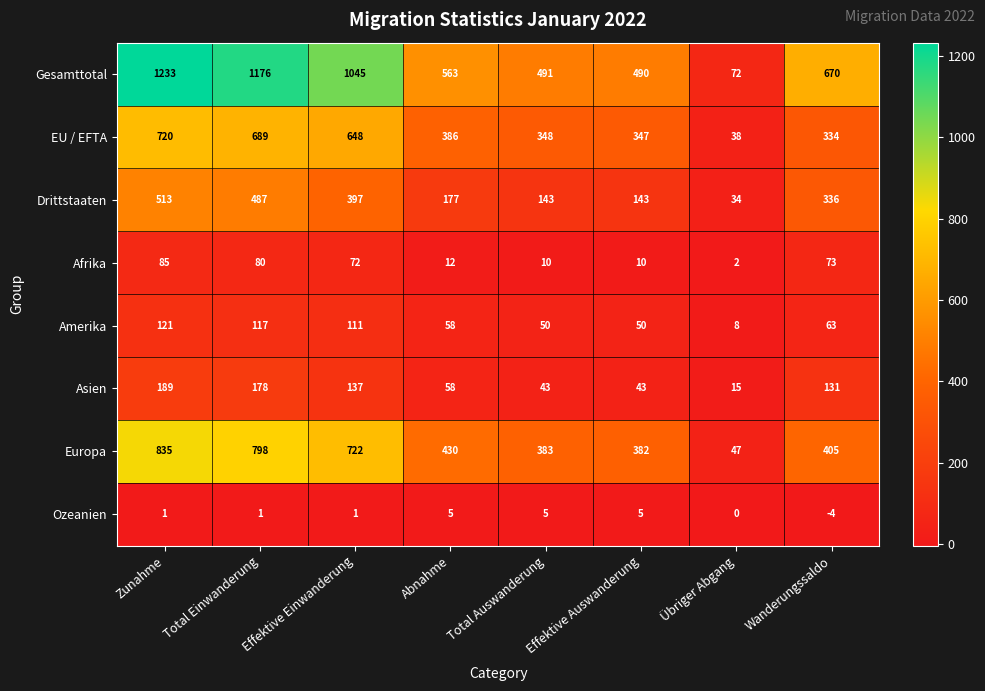

Between Total Einwanderung and Total Auswanderung, which series saw the biggest shift?

Gesamttotal